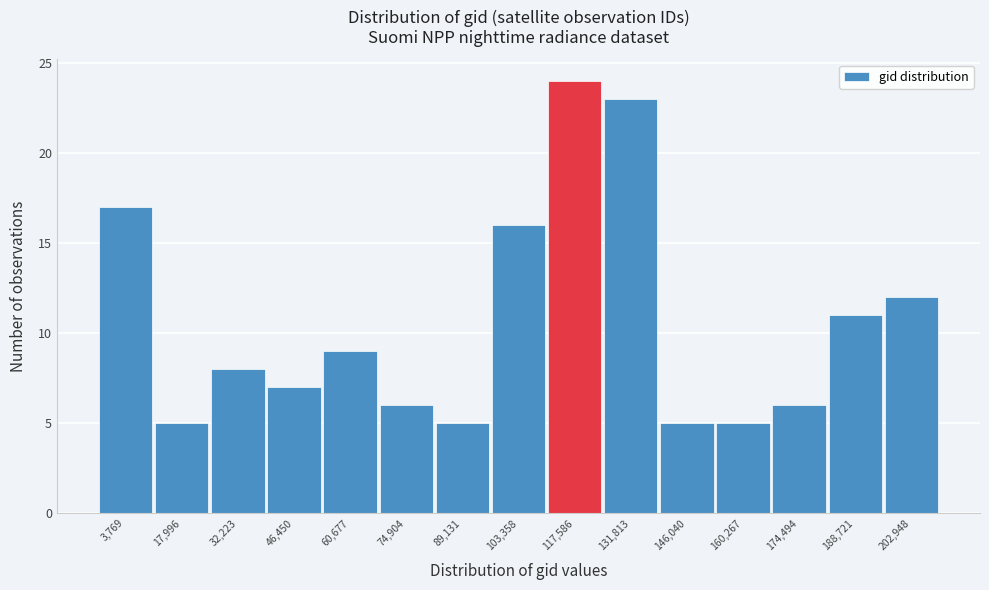

Reading left to right, transcribe all the data shown in this chart.

3,769=17	17,996=5	32,223=8	46,450=7	60,677=9	74,904=6	89,131=5	103,358=16	117,586=24	131,813=23	146,040=5	160,267=5	174,494=6	188,721=11	202,948=12